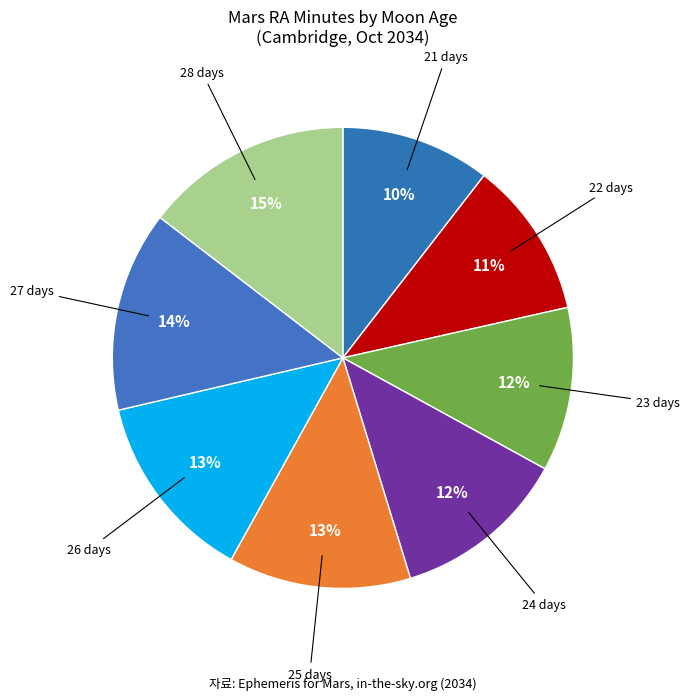

To the nearest percent, what portion does 25 days represent?

13%